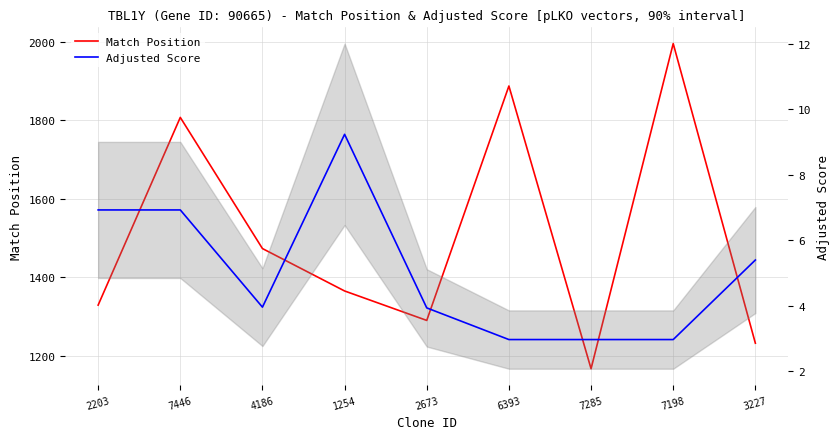

Is it true that Match Position equals 2563.4 at 7446?

False